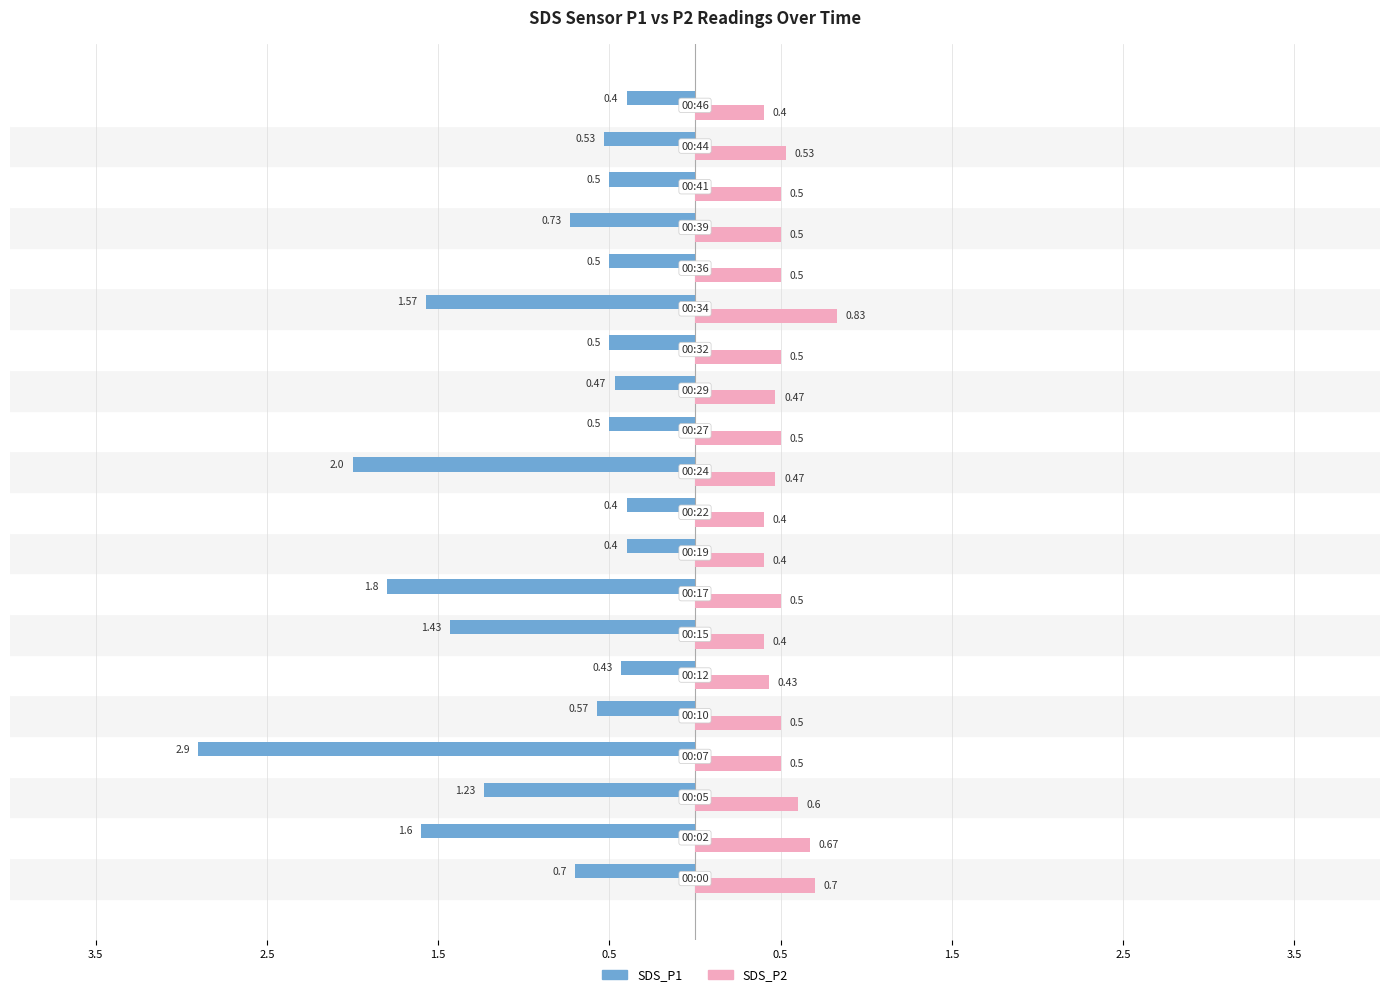

What are all the series names shown in the legend?

SDS_P1, SDS_P2